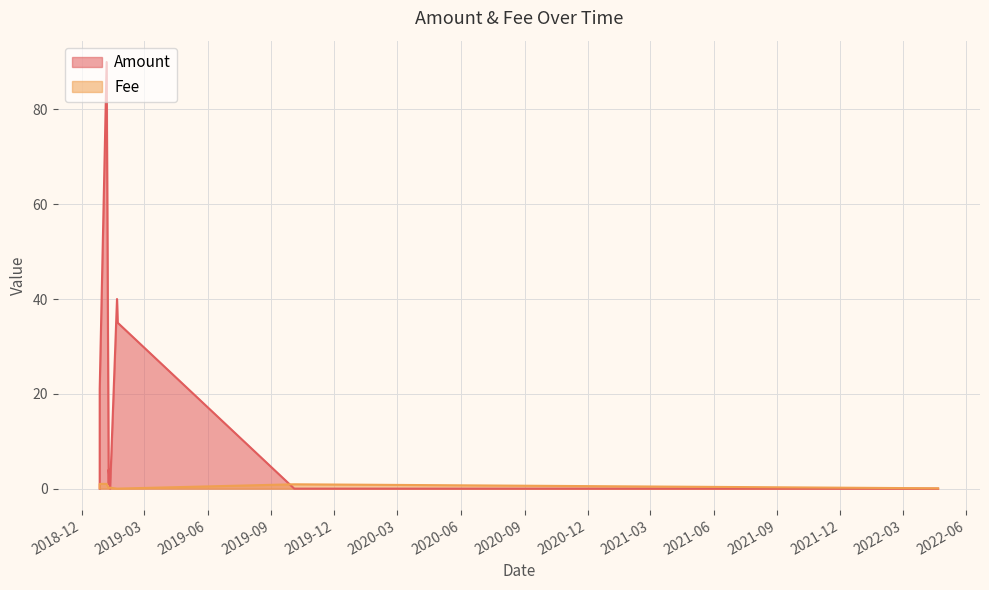

How many lines are shown in the chart?

2